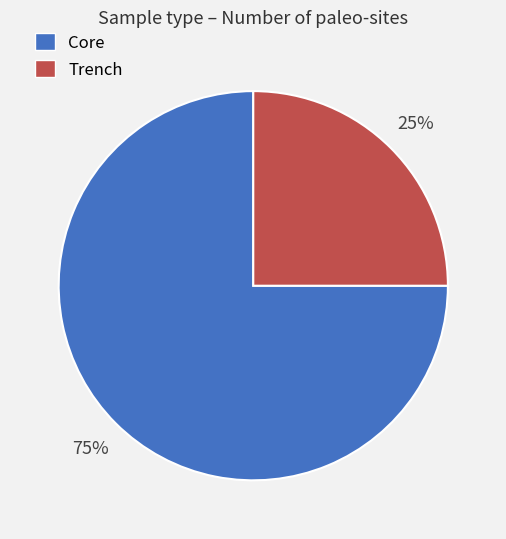

To the nearest percent, what is the combined percentage of Core and Trench?

100%